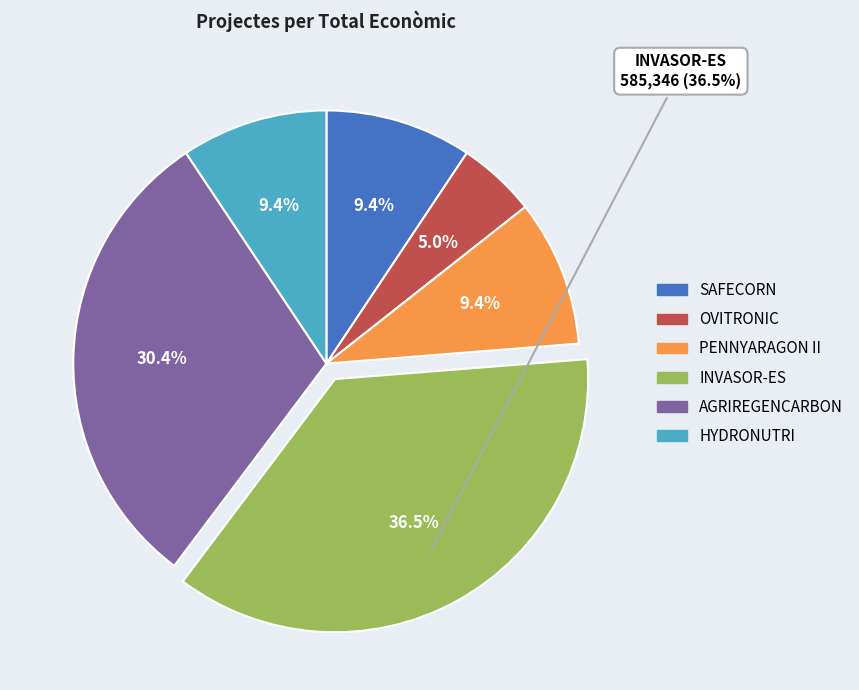

What percentage is the AGRIREGENCARBON slice, to the nearest percent?

30%